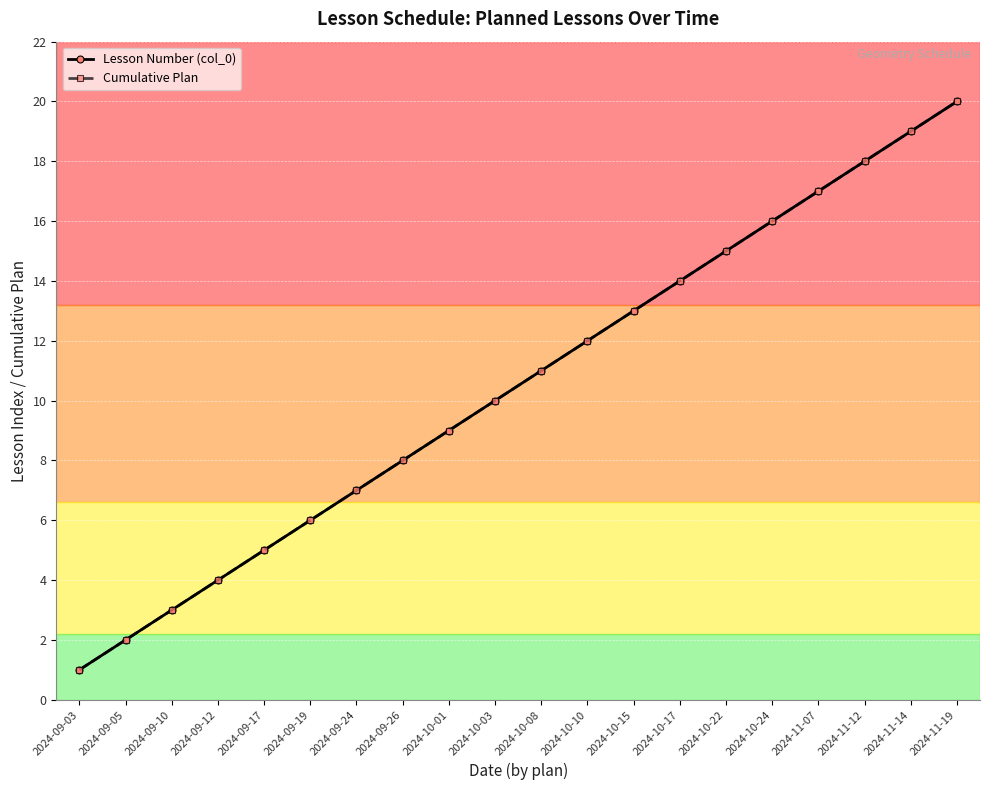

True or false: Lesson Number (col_0) has a value of 6 at 2024-11-07.

False